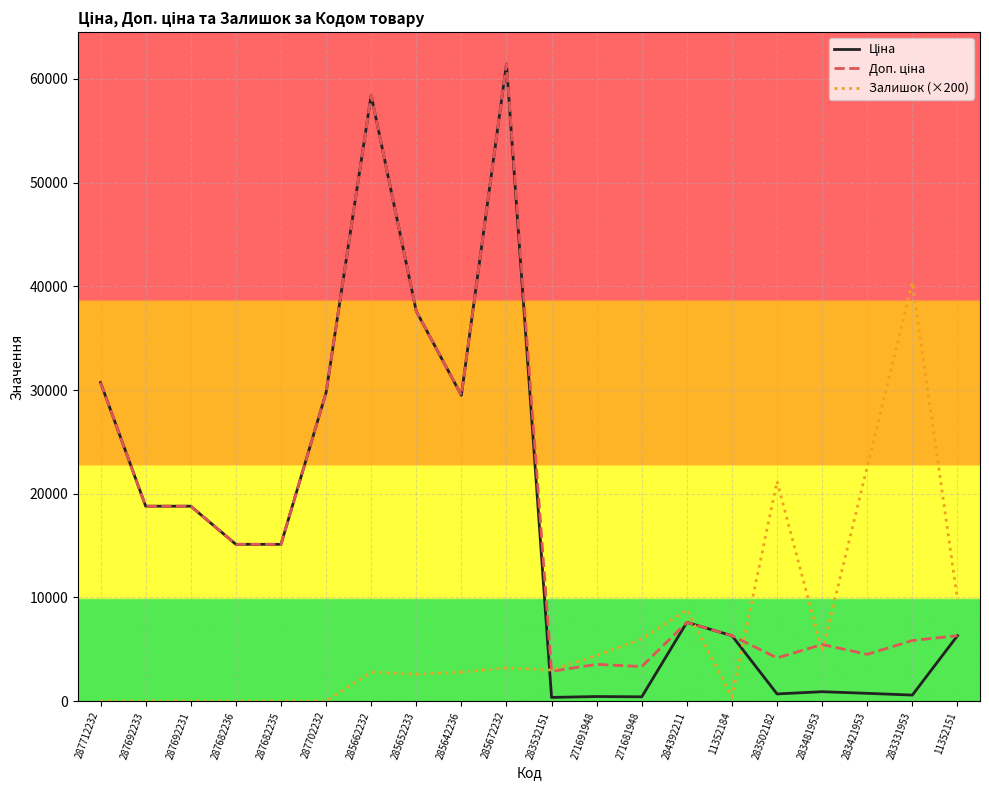

What is the greatest value displayed?

61434.3